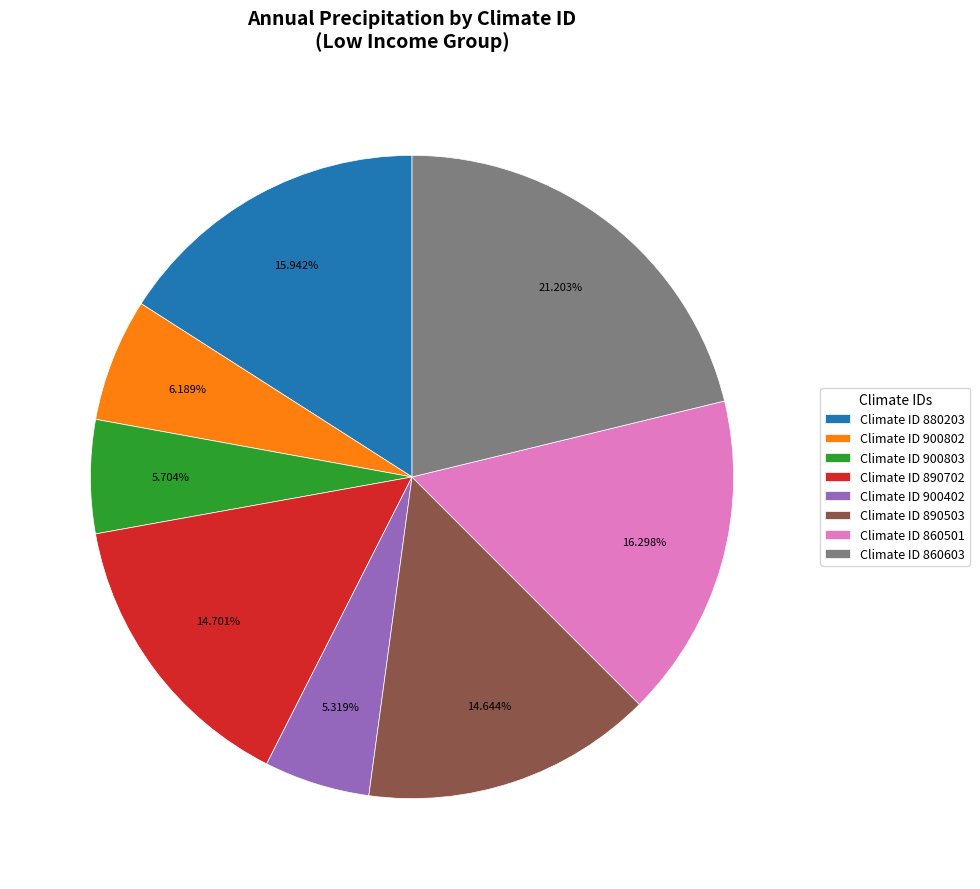

Is there any slice that represents more than half of the pie?

No